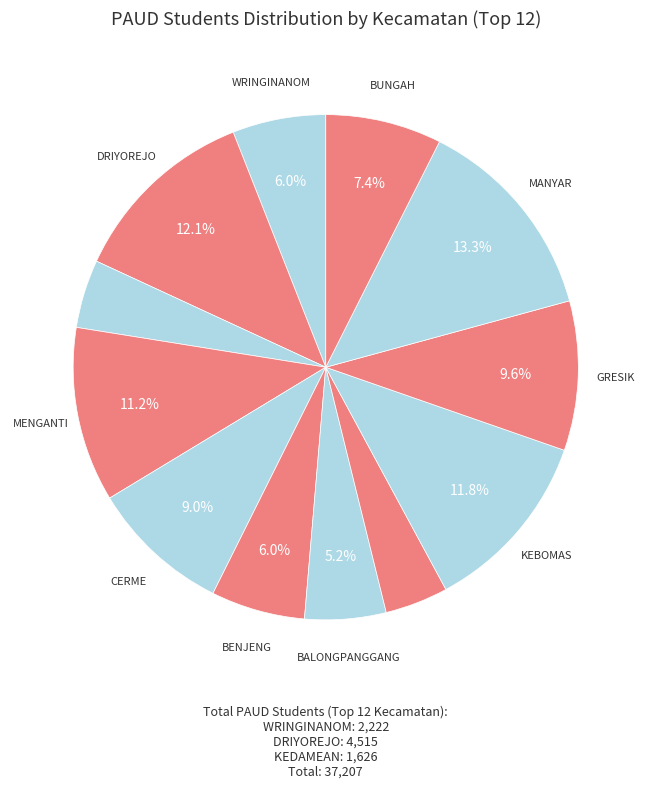

Count the number of slices in the pie.

12